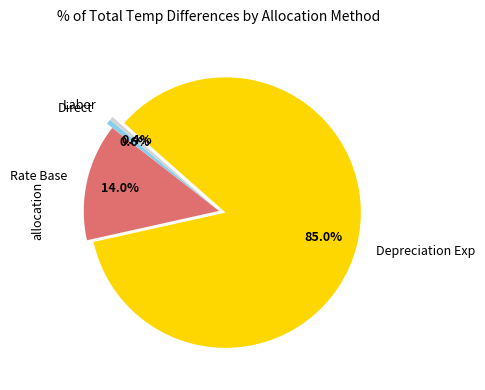

Which category has the biggest portion of the pie?

Depreciation Exp